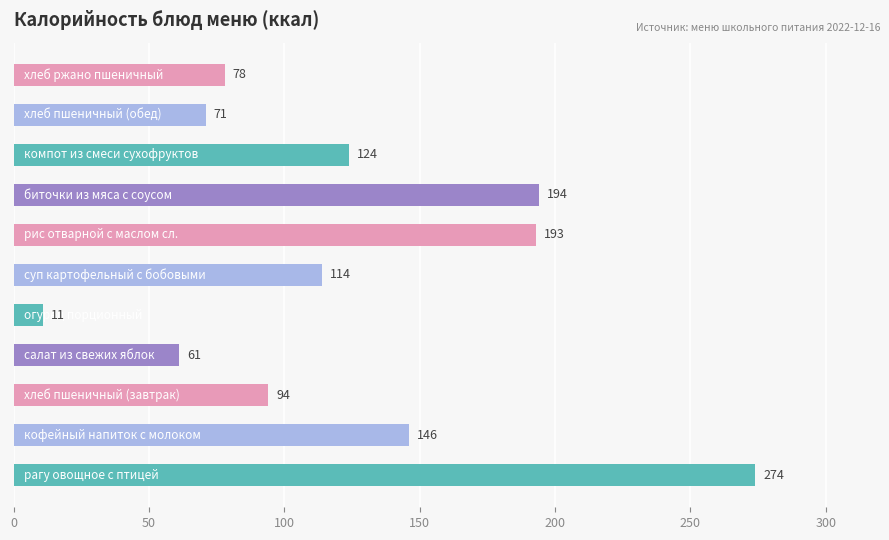

What is the minimum value shown in the chart?

11